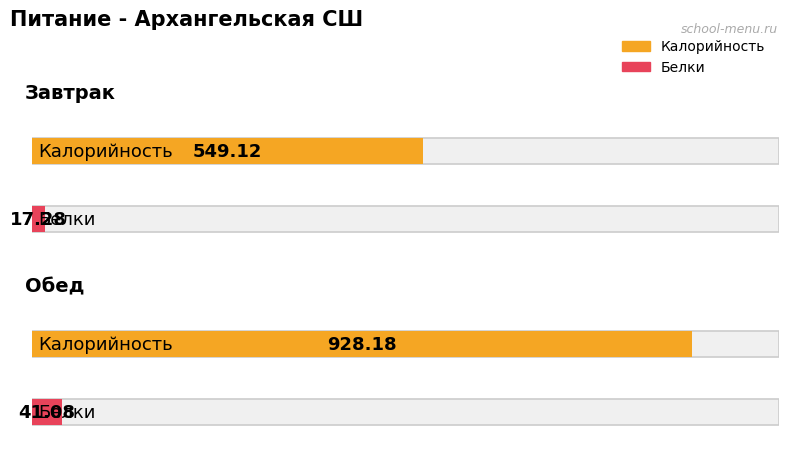

At which label does Белки first exceed 41?

Обед